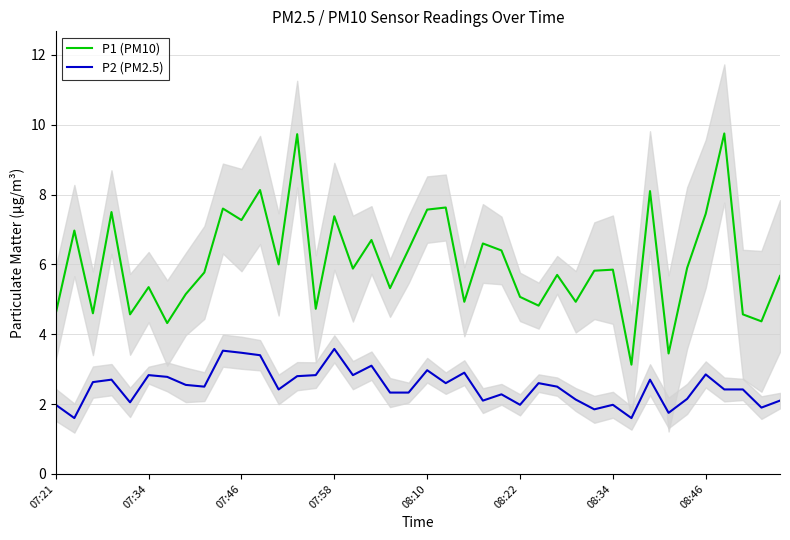

True or false: P2 (PM2.5) and P1 (PM10) cross at least once.

False